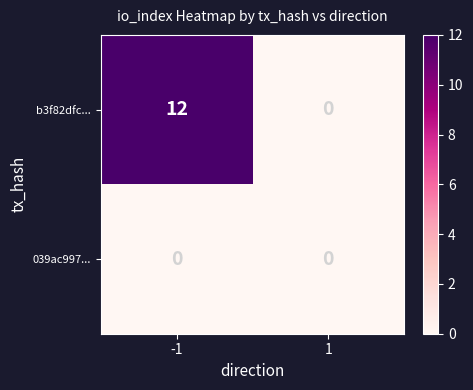

Is it true that 039ac997... equals 0 at -1?

True